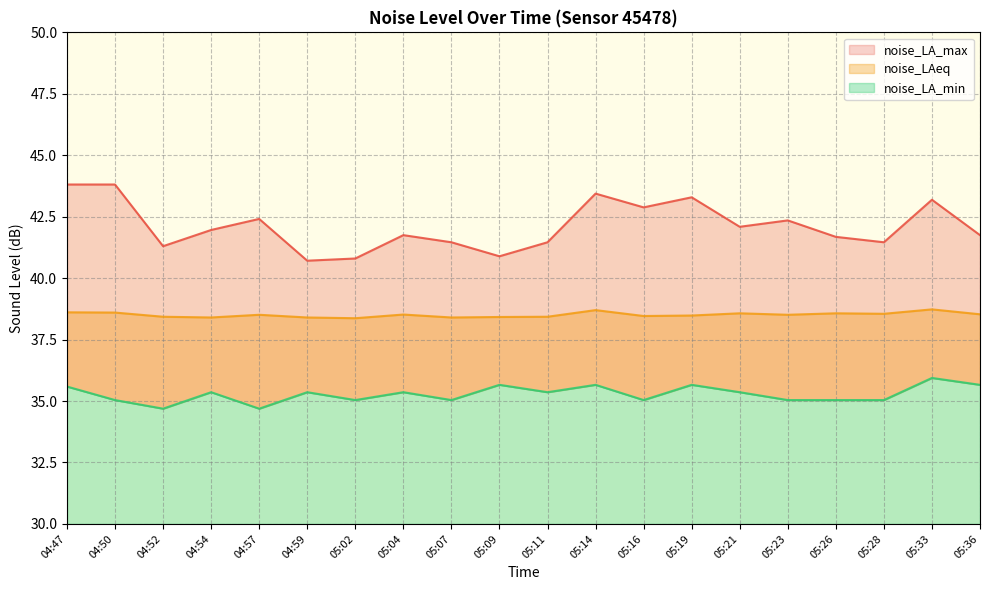

What is the label of the 12th point from the right?

05:07